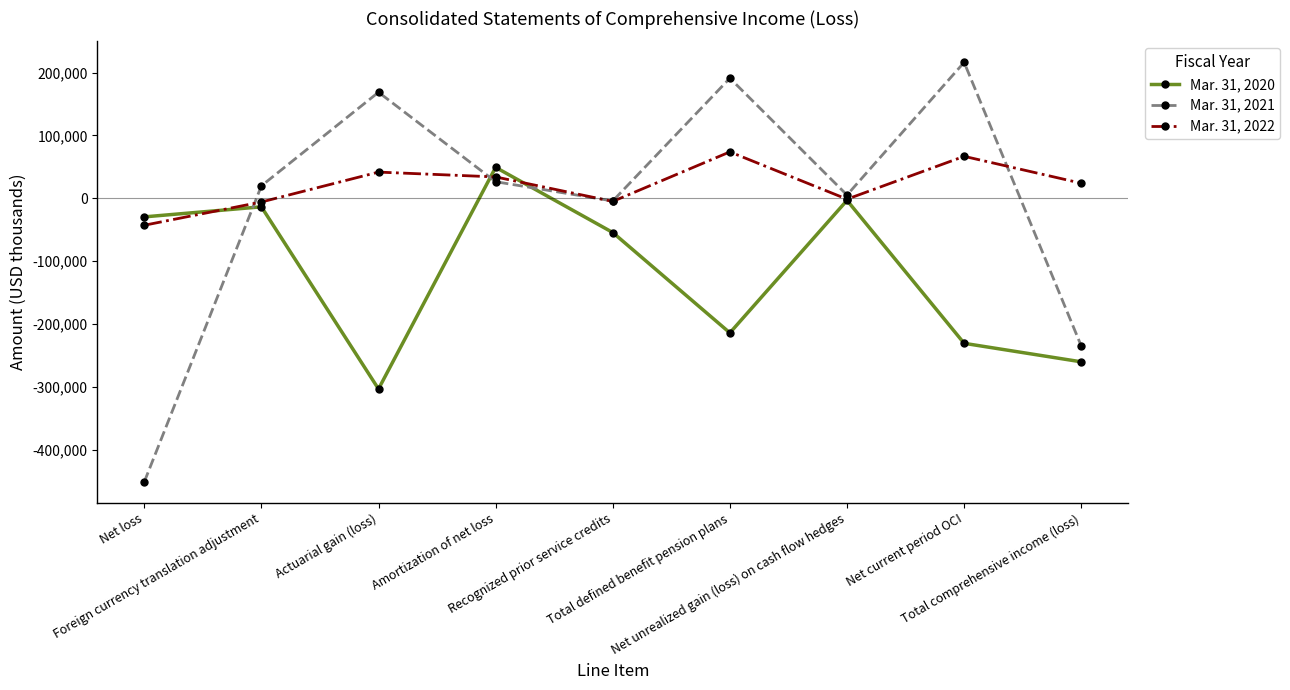

What is the label of the 5th point from the right?

Recognized prior service credits